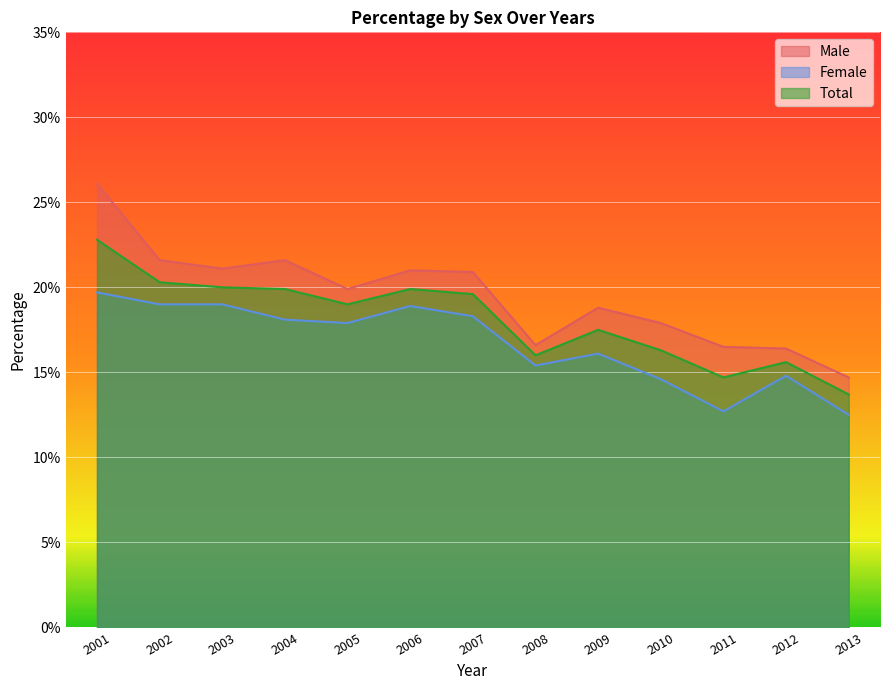

What is the sum of the Male values at 2013 and 2007?

35.6